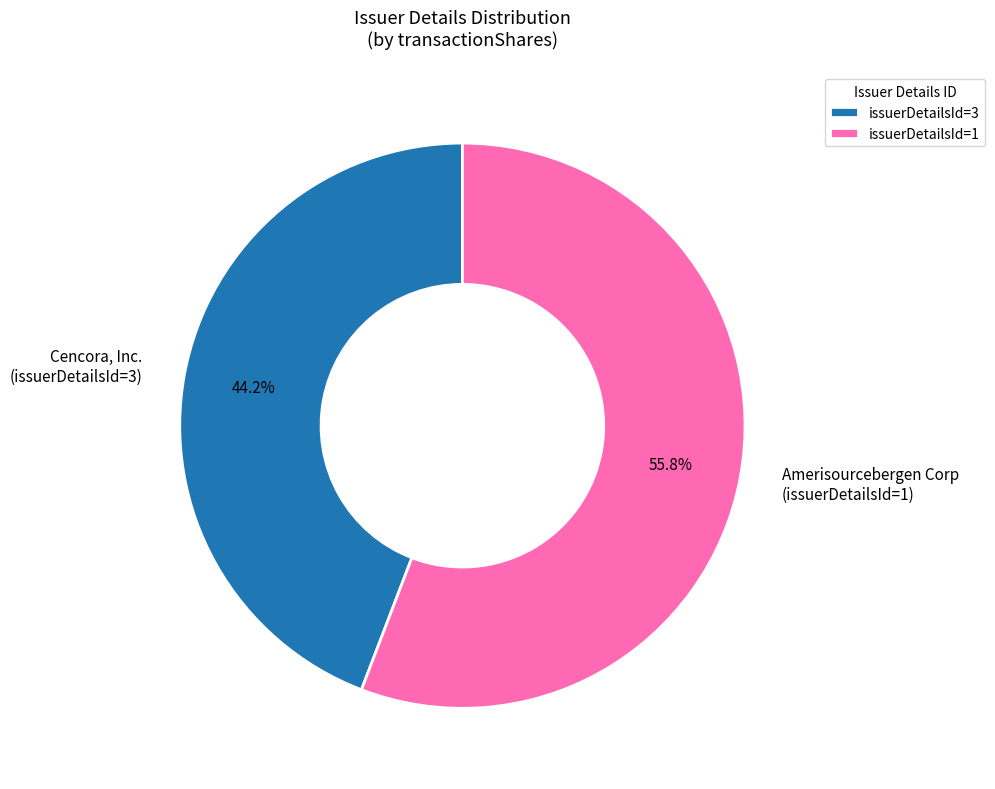

Is the sum of Cencora, Inc. (issuerDetailsId=3) and Amerisourcebergen Corp (issuerDetailsId=1) greater than half?

Yes